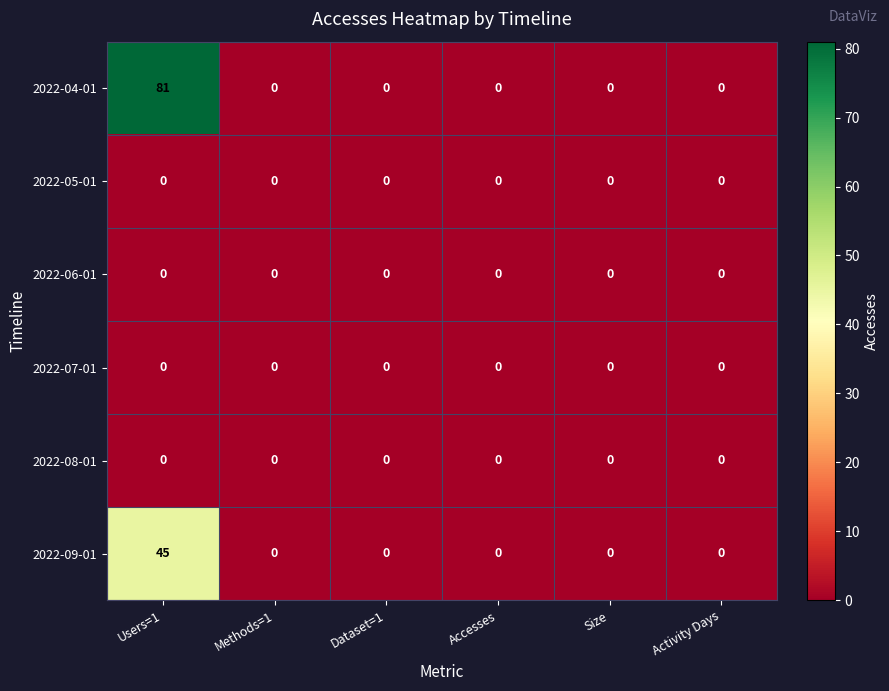

What is the maximum value shown in the chart?

81